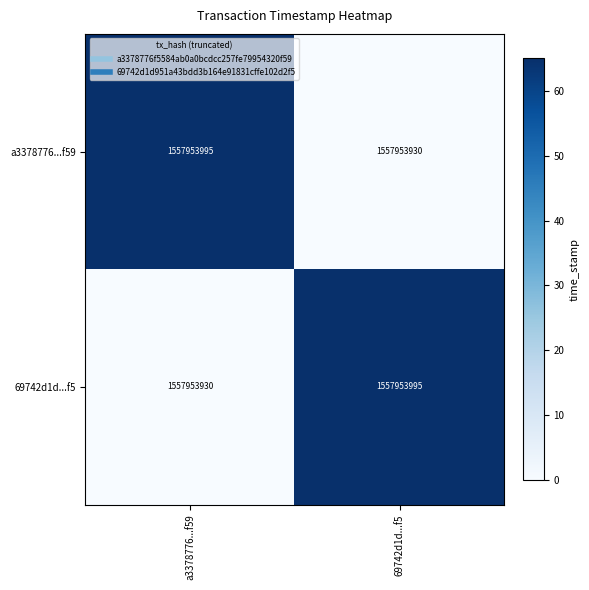

At how many categories does at least one series exceed 9?

2